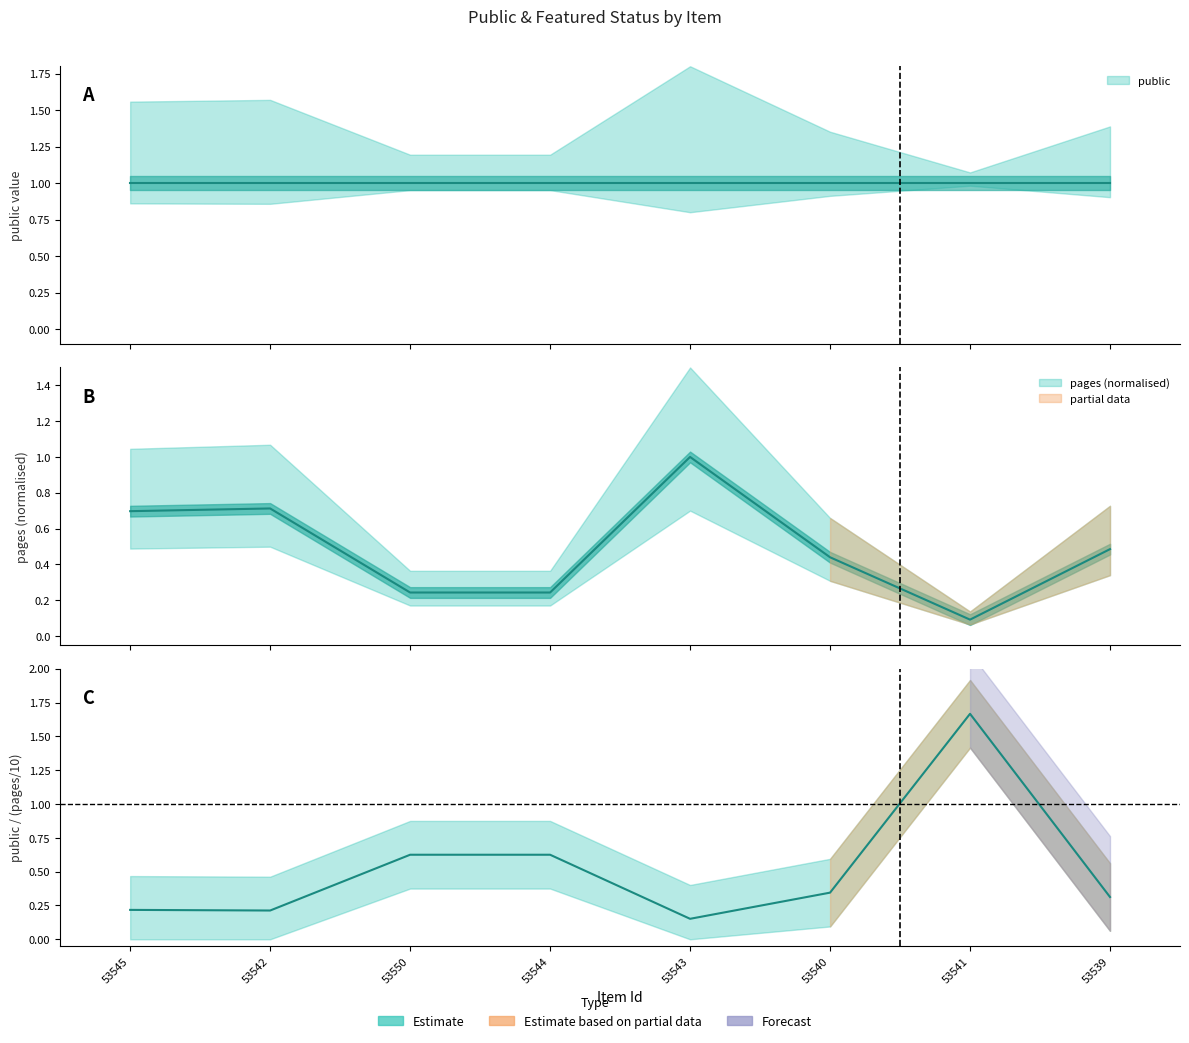

At which label does public reach its peak?

53545